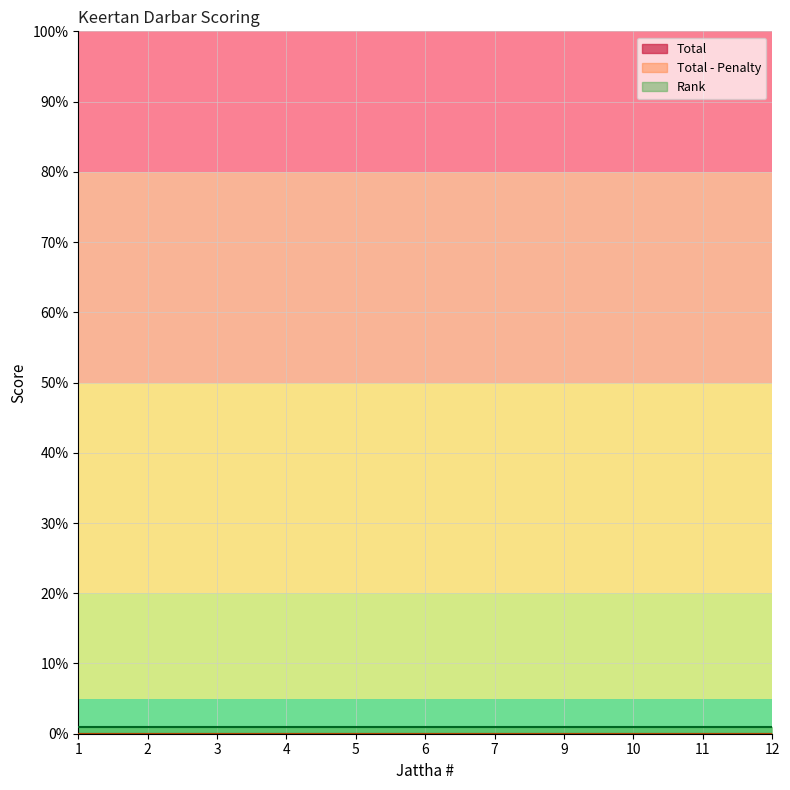

At which label is Total - Penalty closest to 0?

1